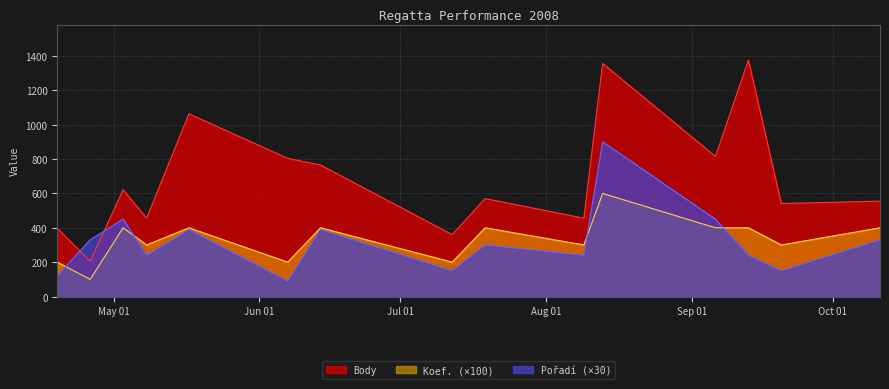

How many times do Pořadí and Body cross each other?

2